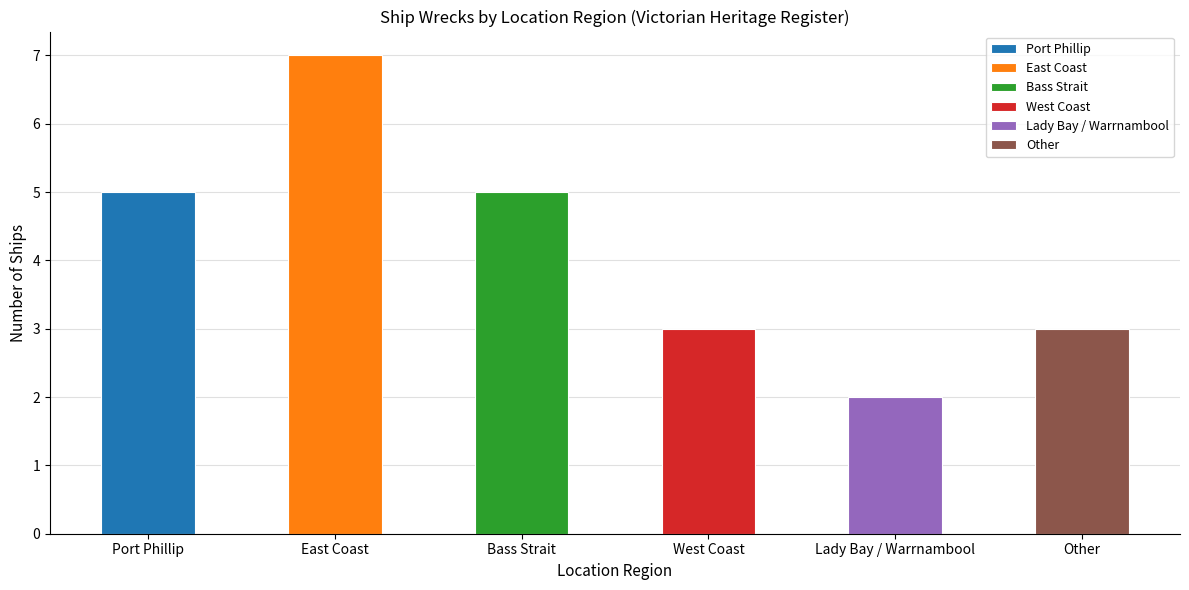

Which has a higher value, Port Phillip or Bass Strait?

Port Phillip